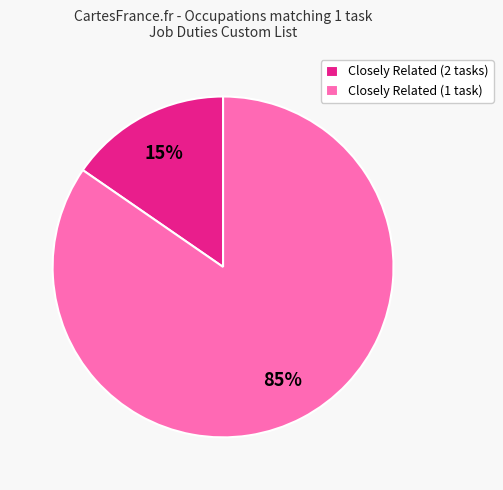

Is there a majority slice in this chart?

Yes